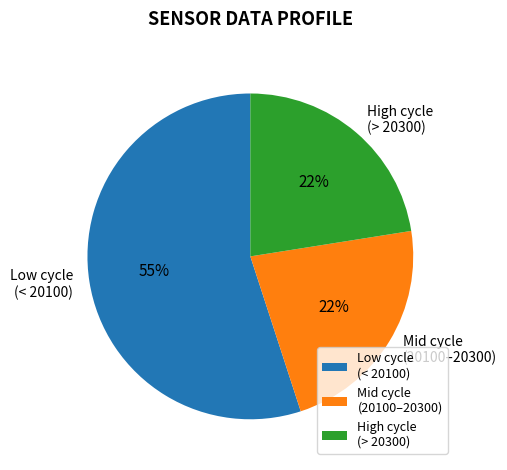

To the nearest percent, what portion does High cycle (> 20300) represent?

22%